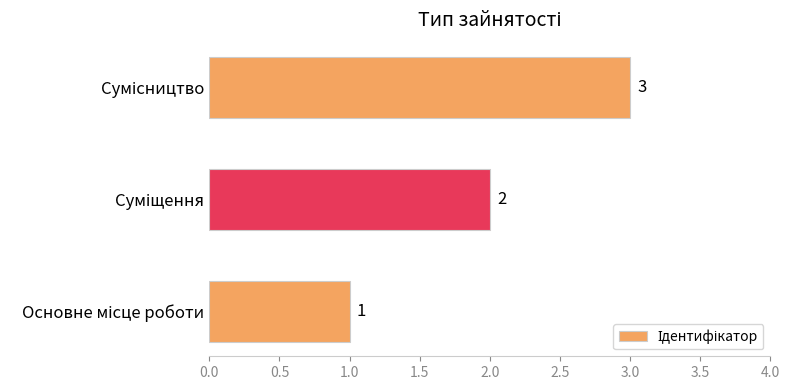

What is the greatest value displayed?

3